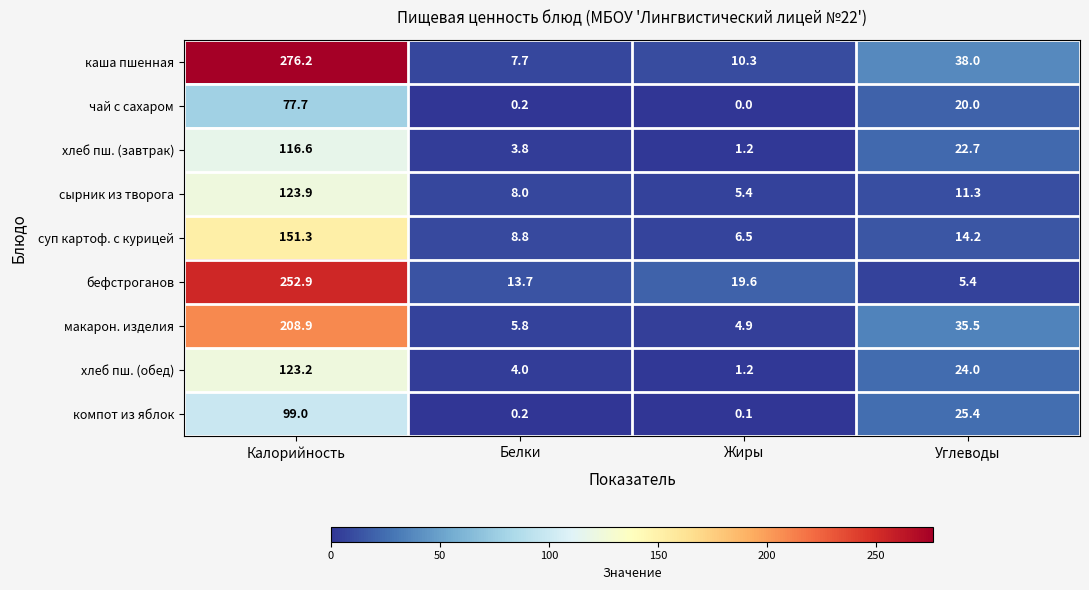

At which category does the chart reach its peak across all series?

Калорийность